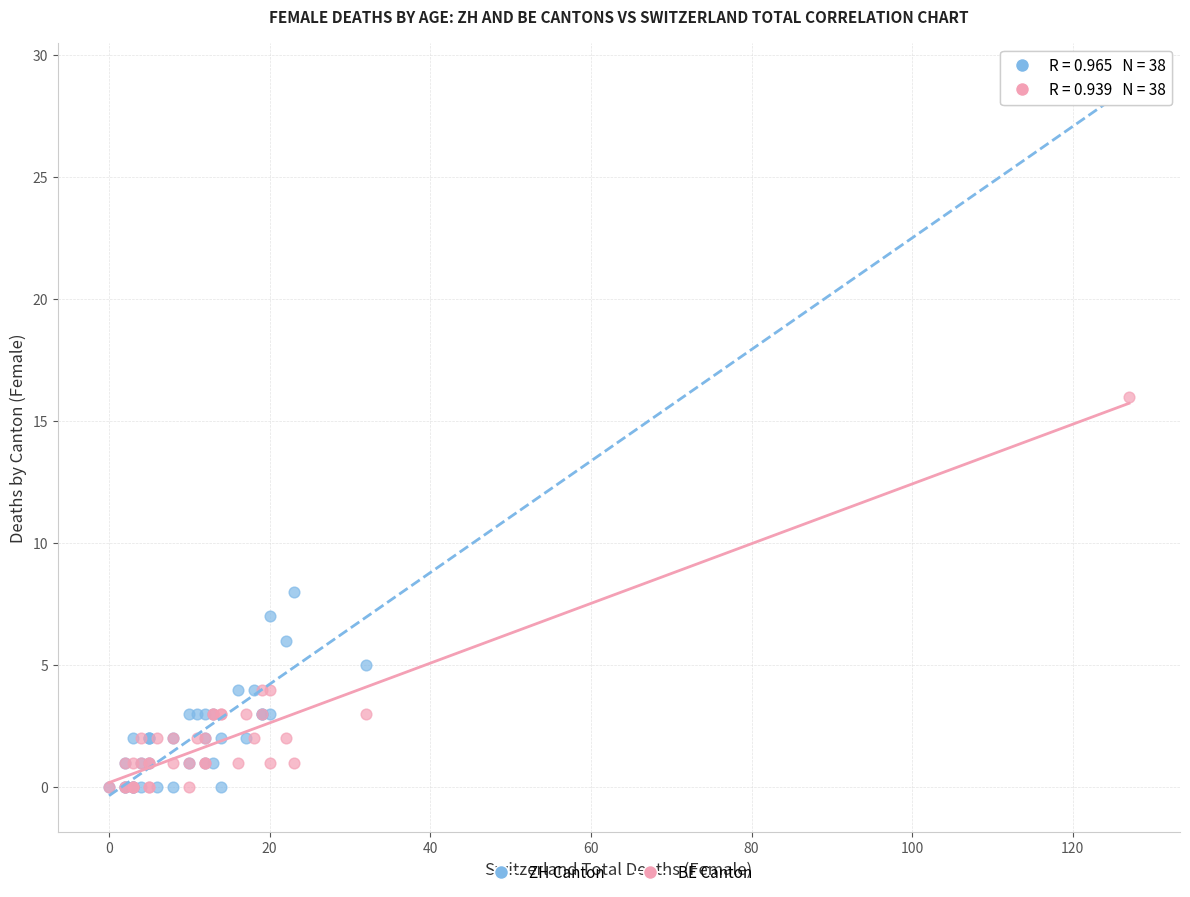

Which series has the widest spread of Y values?

ZH Canton